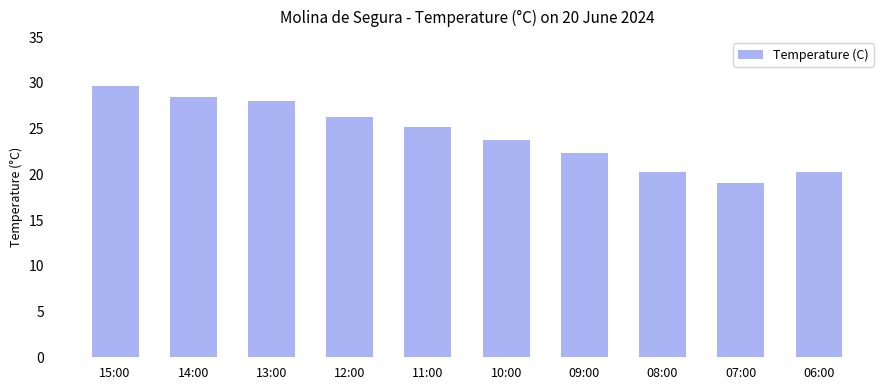

At which category does the chart reach its peak across all series?

15:00